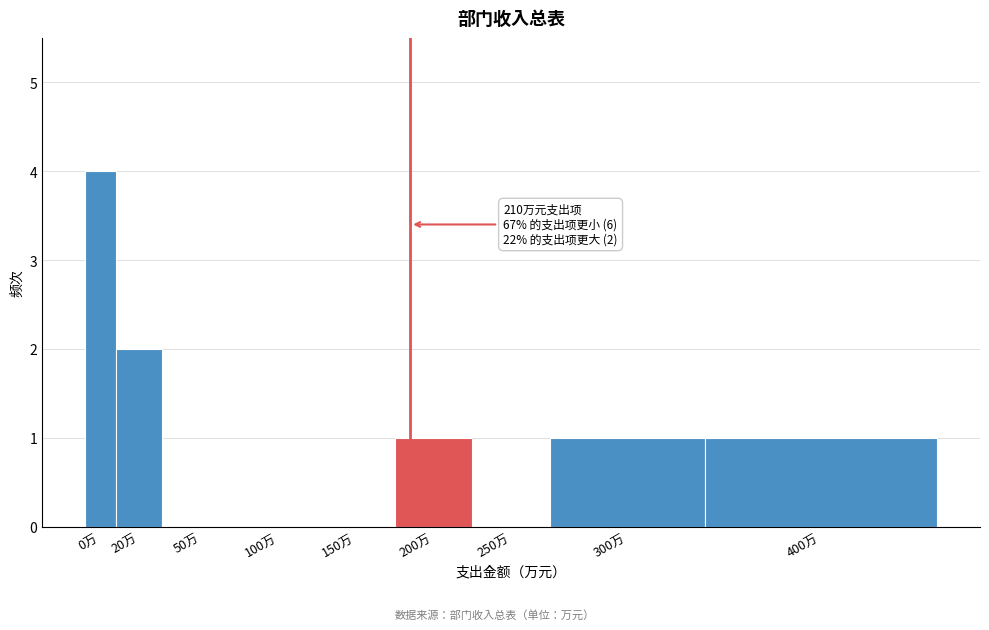

Reading left to right, extract all data points from this chart.

0万=4	20万=2	50万=0	100万=0	150万=0	200万=1	250万=0	300万=1	400万=1